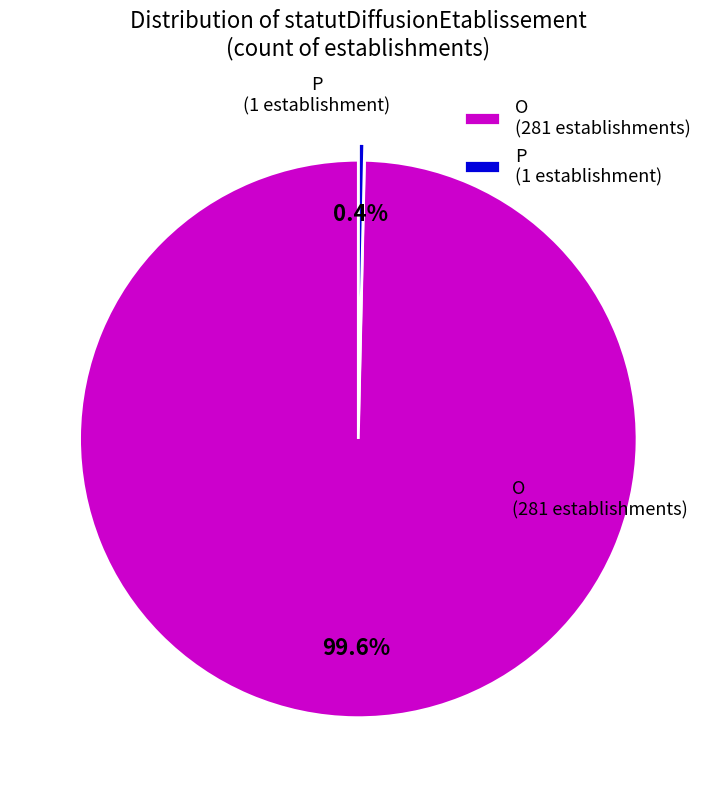

To the nearest percent, what is the difference between the largest and smallest slice percentages?

99%